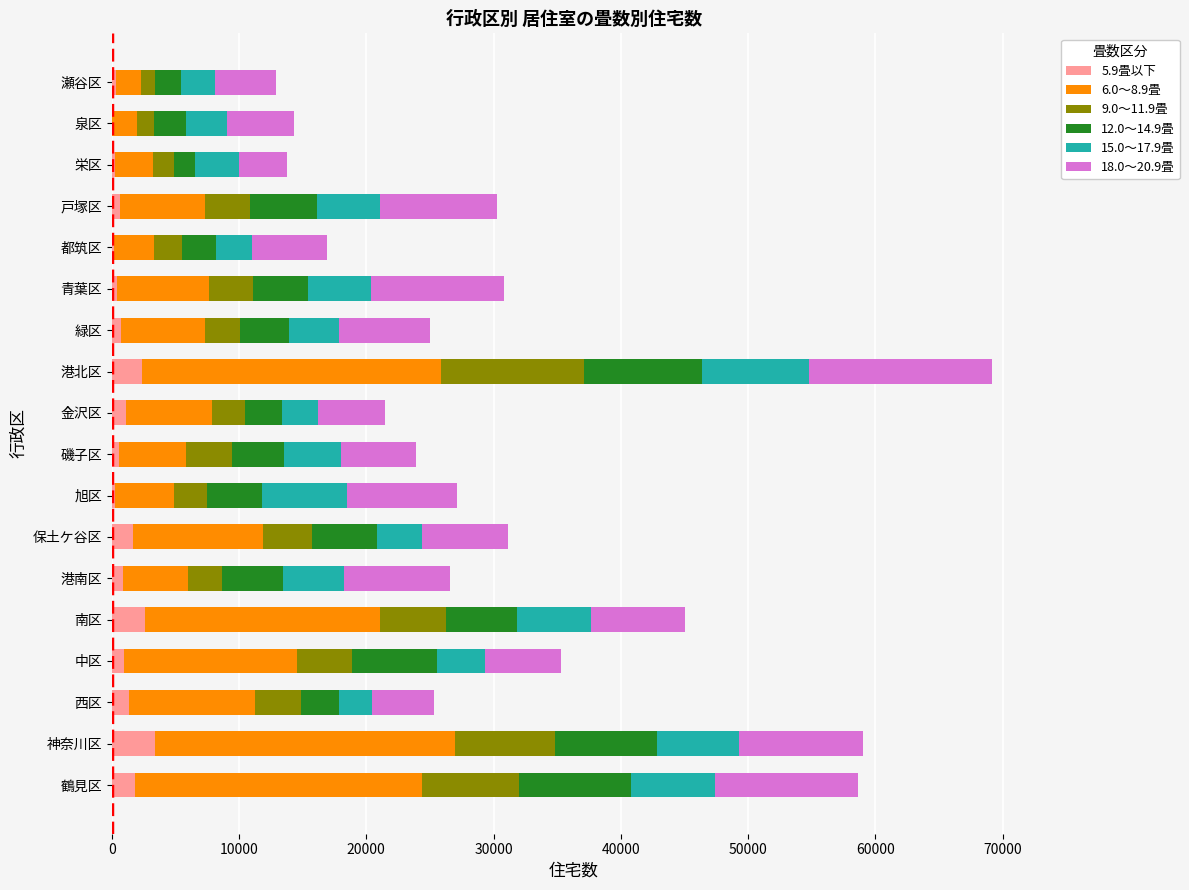

At which category is the sum across all series the highest?

港北区